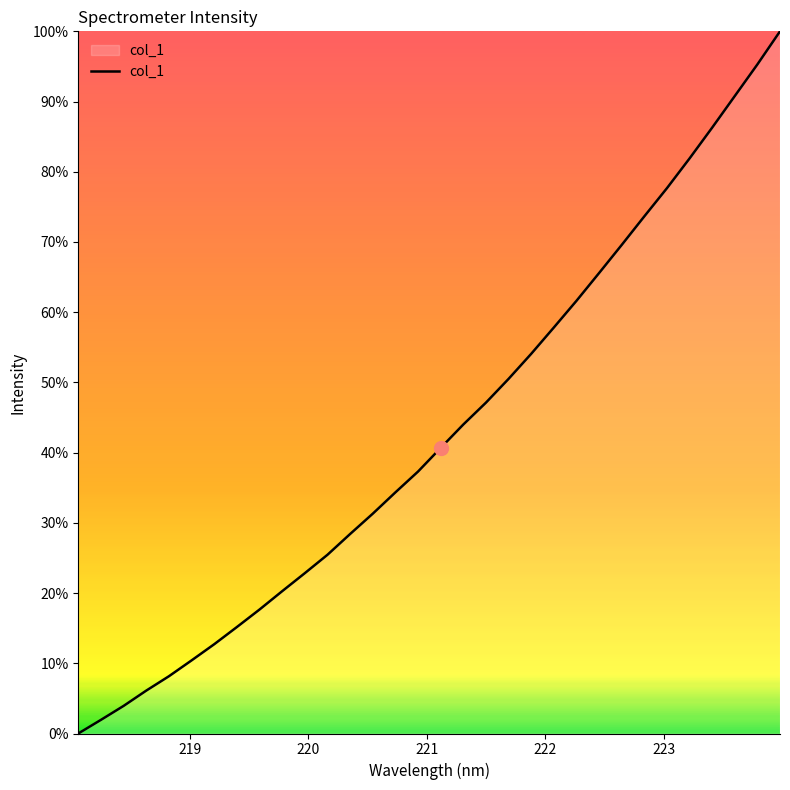

Is this an area chart (filled region under the line)?

Yes